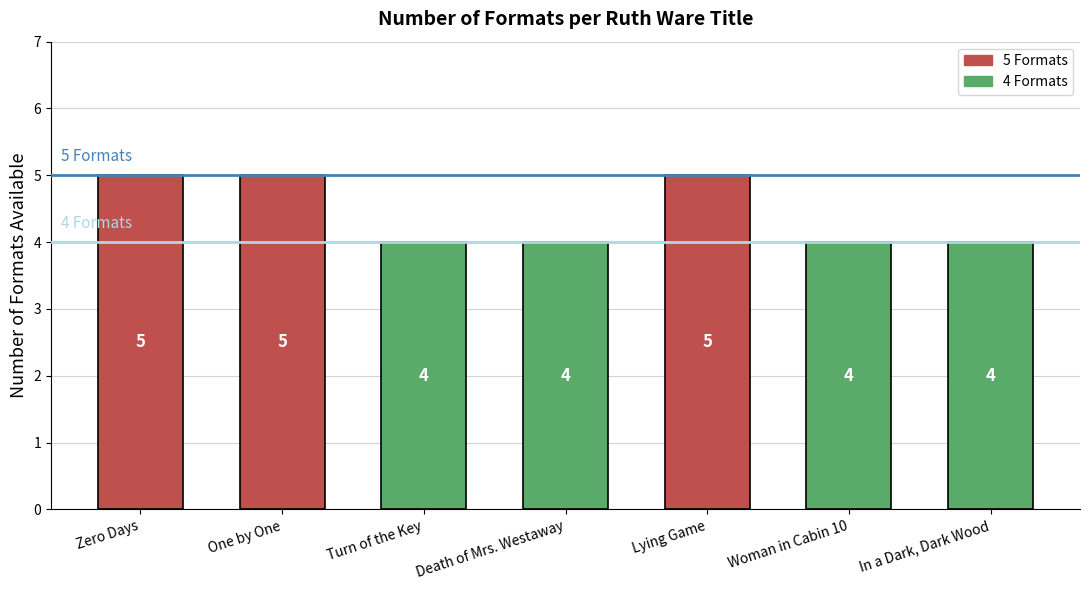

Is it true that the value at Death of Mrs. Westaway is 4?

True